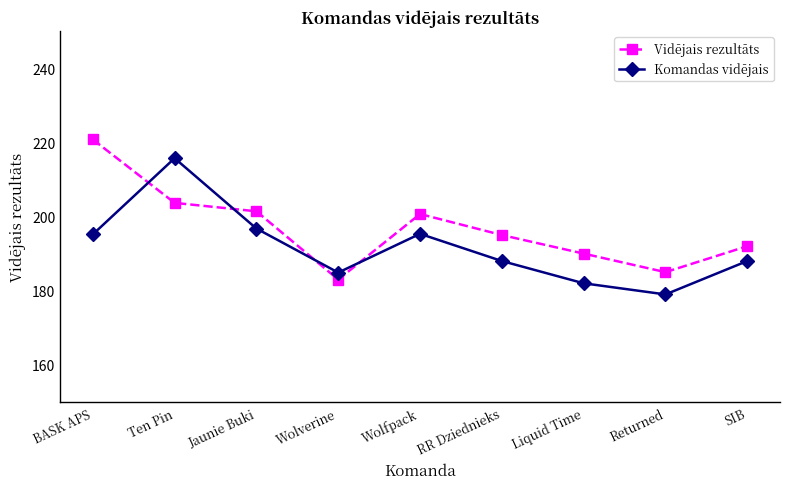

Count the number of categories in the chart.

9